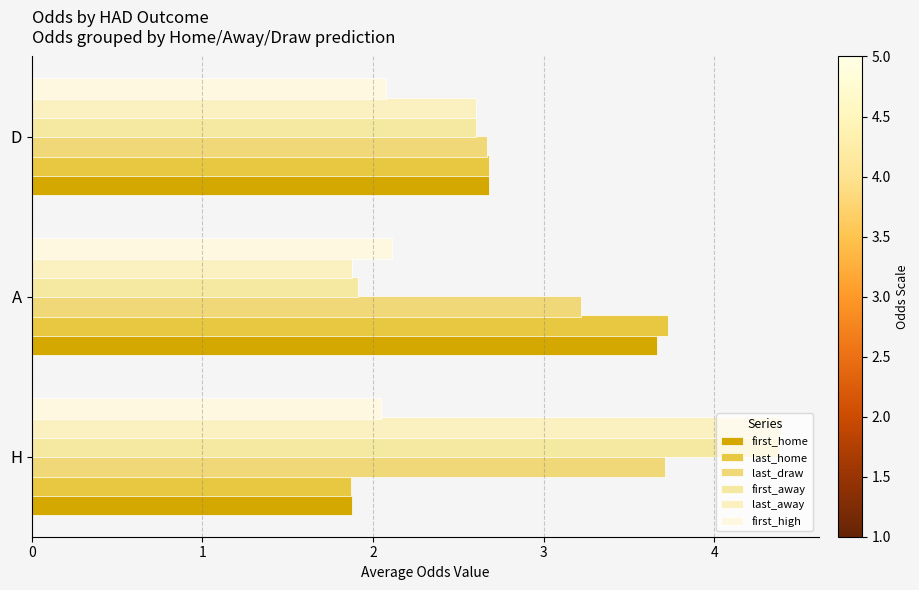

Which series has the largest total across all categories?

last_draw